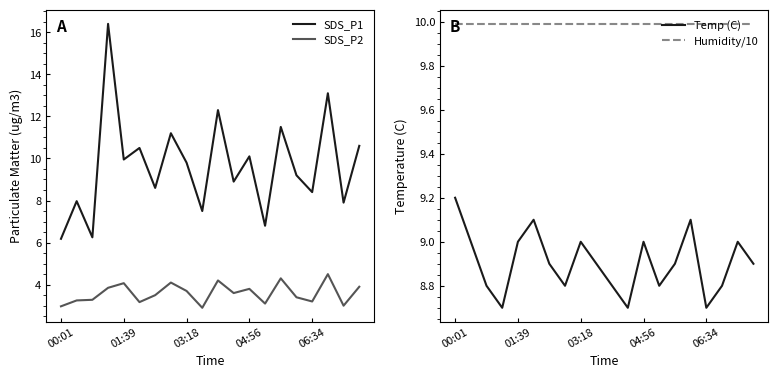

What is the value of the Temp (C) point at the 2nd from the left?

9.0